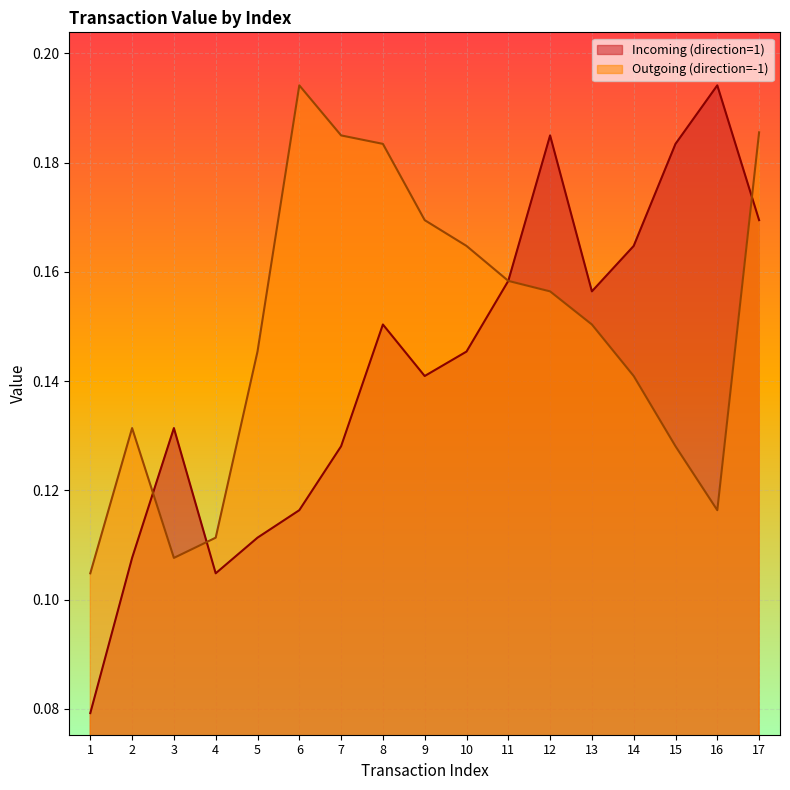

Rank the series at 3 from lowest to highest value.

Outgoing (direction=-1), Incoming (direction=1)